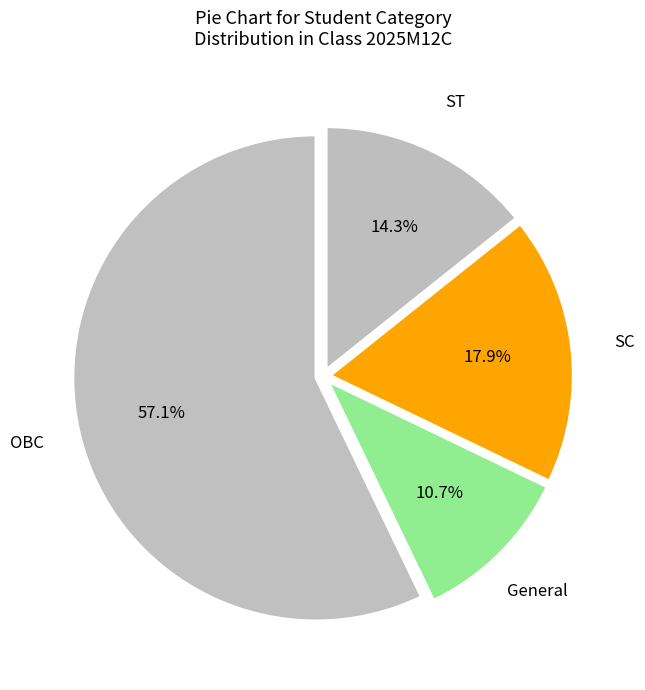

The General slice represents 21% of the pie. True or false?

False